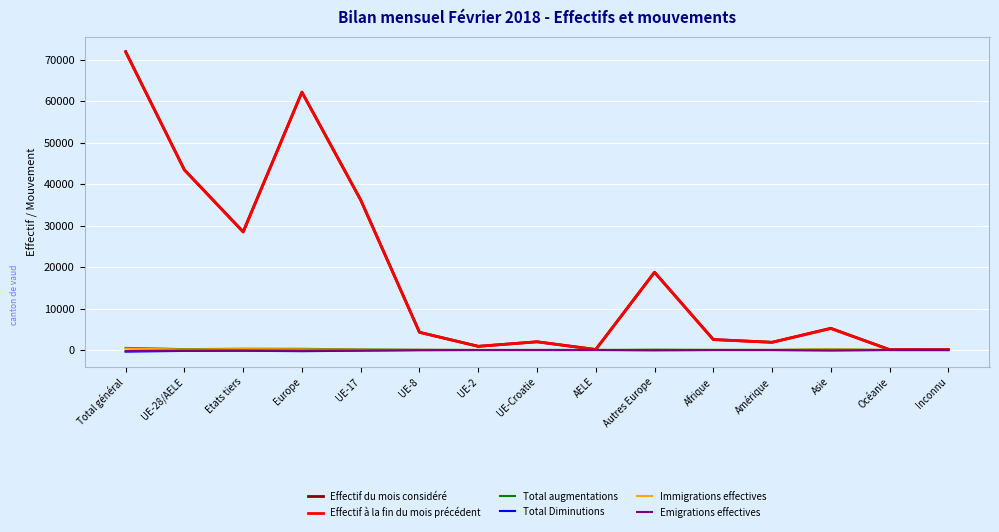

What is the maximum value shown in the chart?

71953